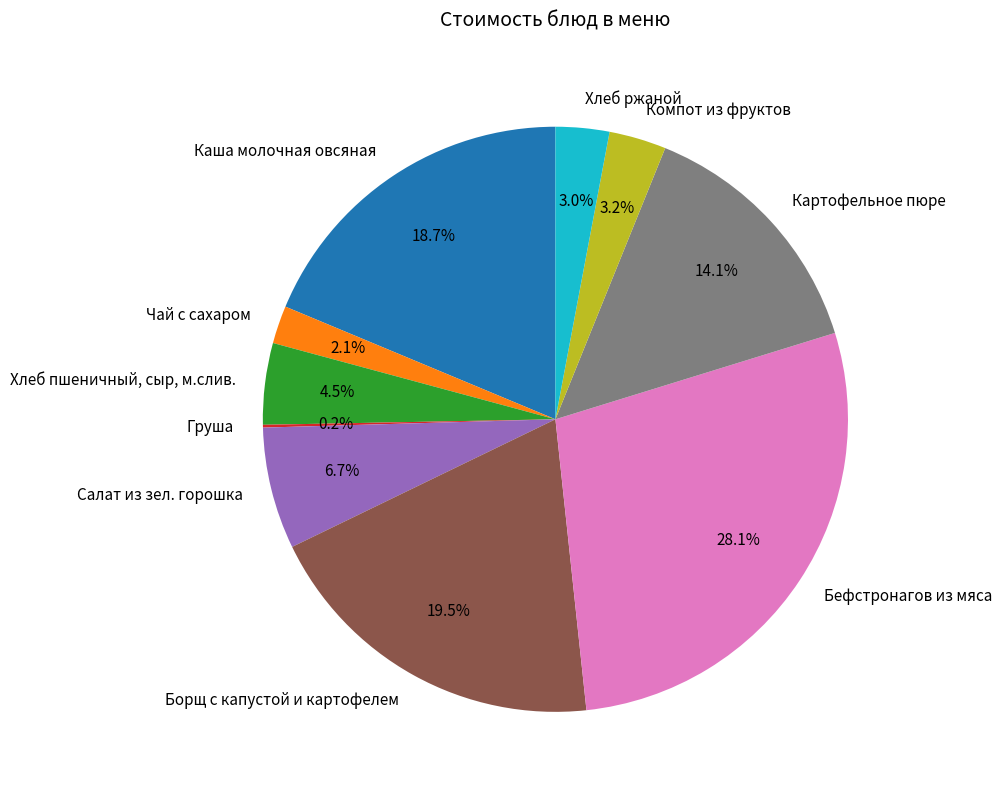

What portion of the pie excludes Картофельное пюре?

85.9%